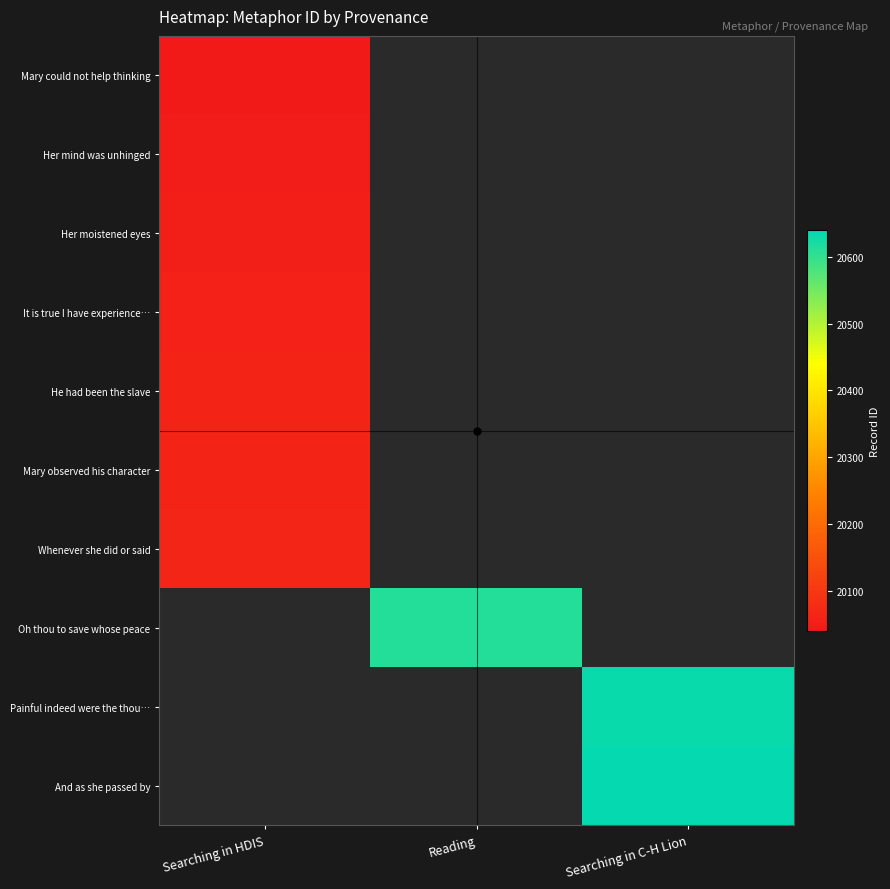

Count the number of categories in the chart.

3